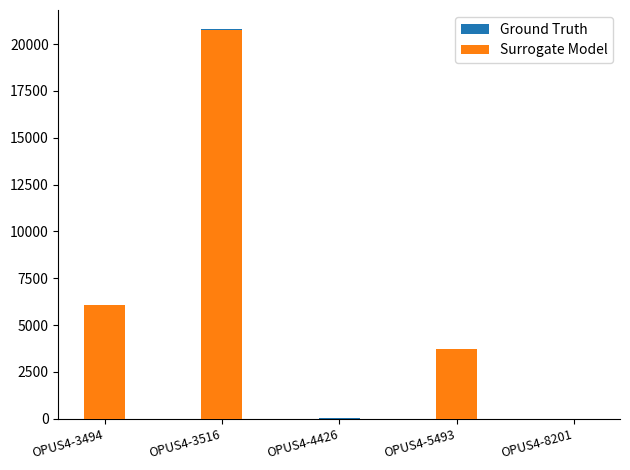

Which has a higher value, OPUS4-5493 or OPUS4-3494?

OPUS4-3494